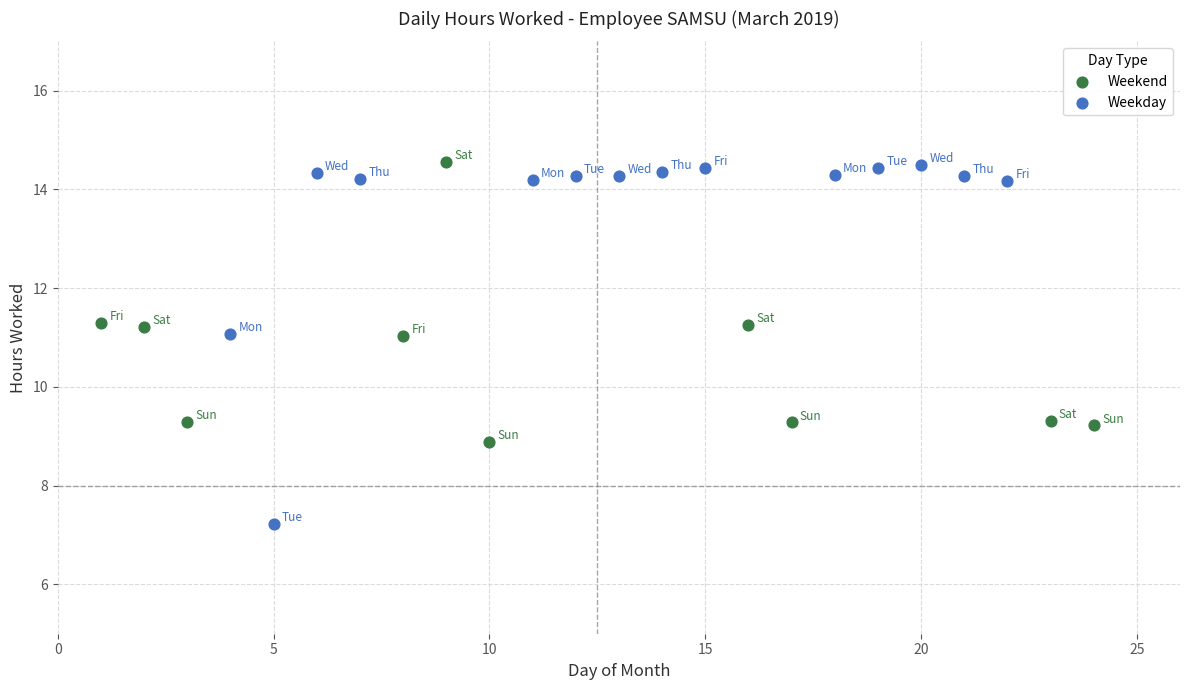

Which series has the largest Y range (max minus min)?

Weekday